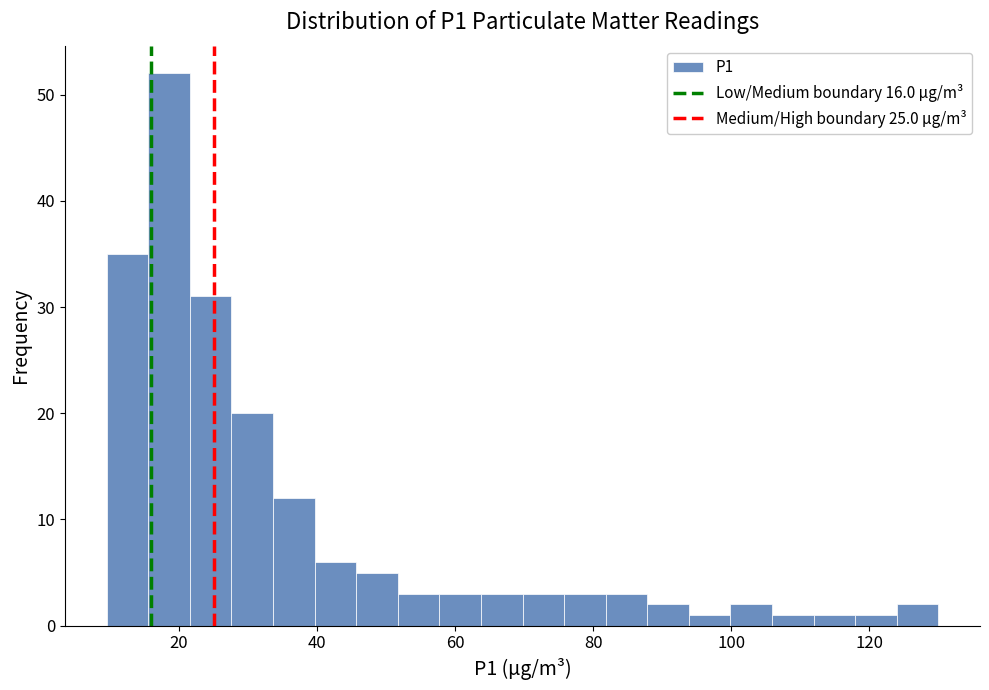

Around what value on the x-axis is the tallest bar? Give the approximate position of its centre, as read against the axis.

18